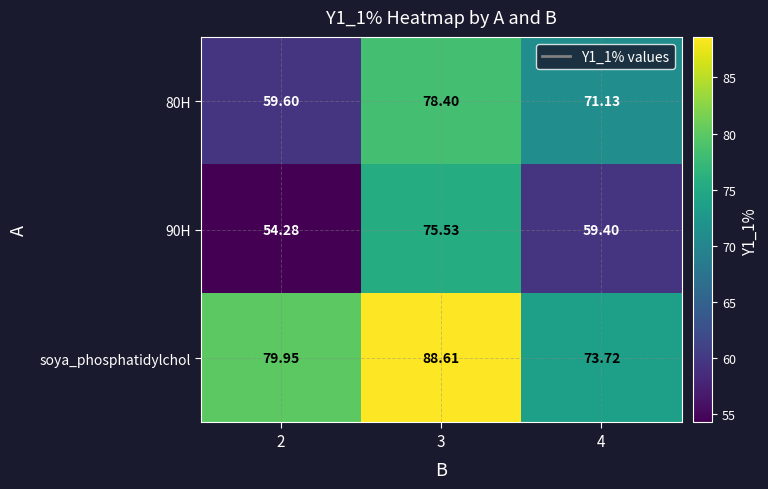

Is the value of soya_phosphatidylchol at 4 greater than the value of 80H at 4?

Yes